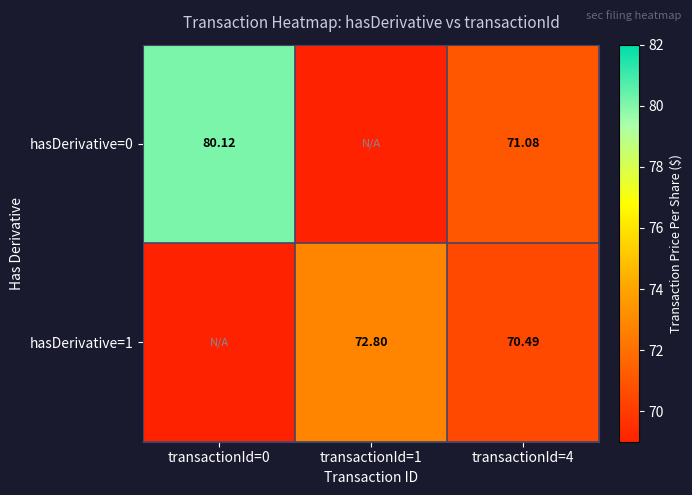

Is the value of hasDerivative=1 at transactionId=4 greater than the value of hasDerivative=0 at transactionId=0?

No